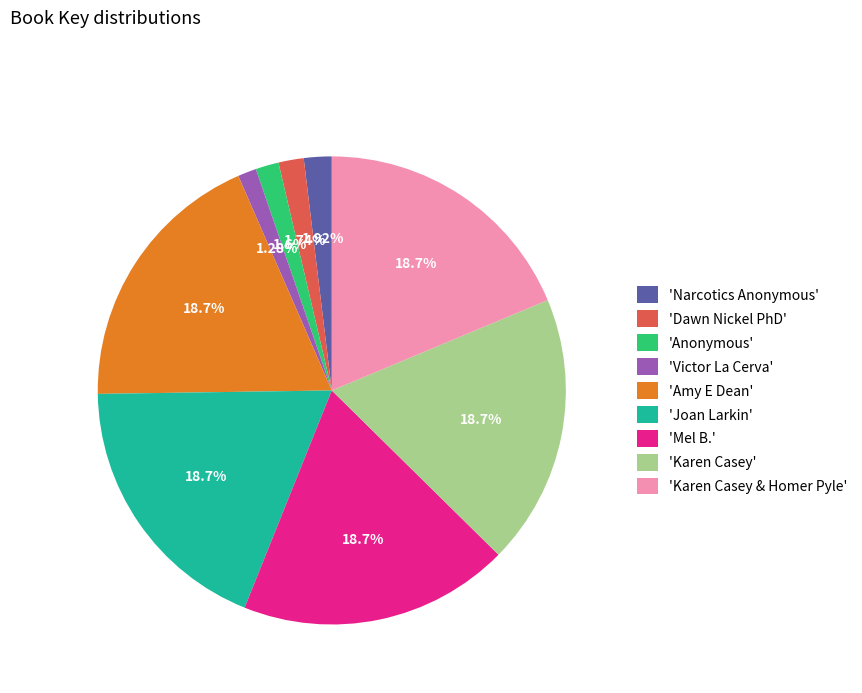

Is the sum of 'Joan Larkin' and 'Amy E Dean' greater than half?

No